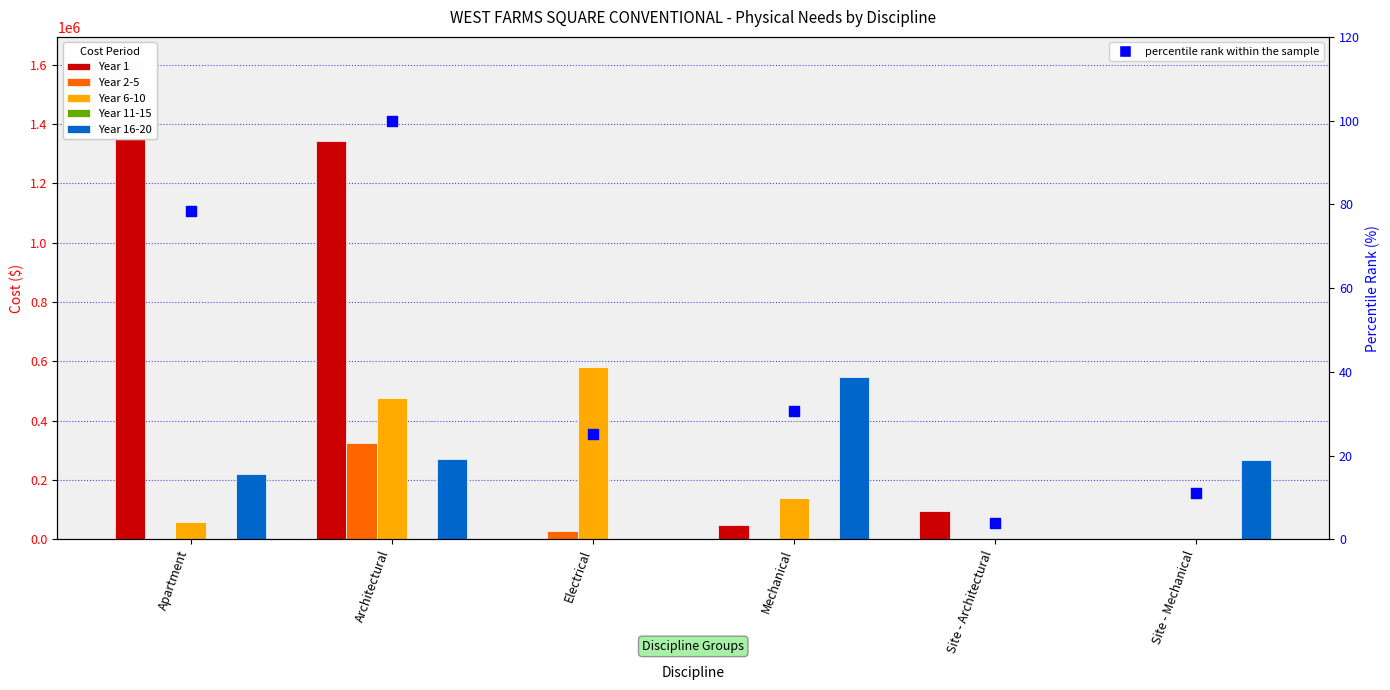

Is the value of Year 16-20 at Electrical greater than the value of Year 1 at Mechanical?

No